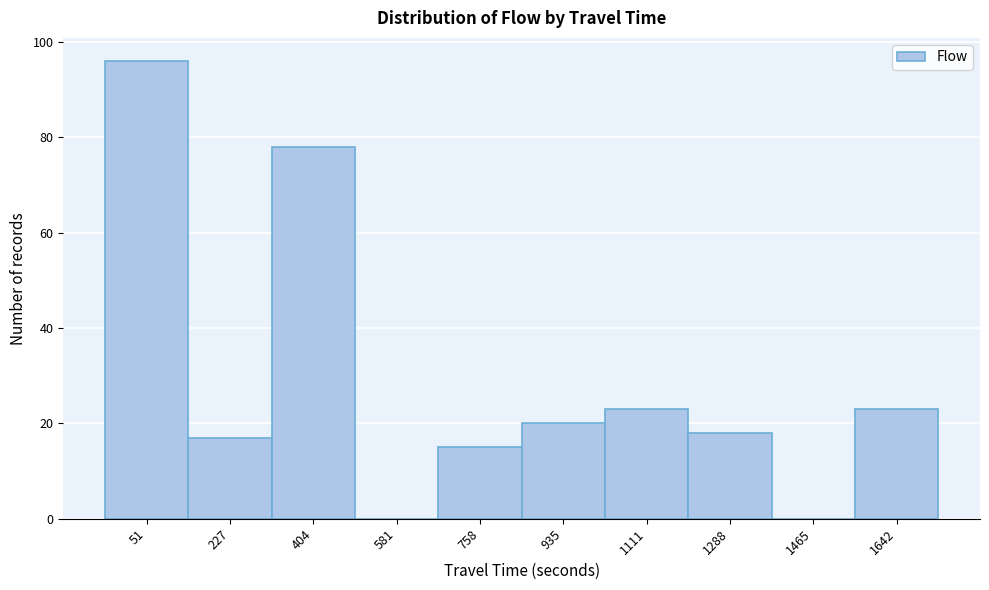

Reading right to left, what are all the values shown in this chart?

1642=23	1465=0	1288=18	1111=23	935=20	758=15	581=0	404=78	227=17	51=96